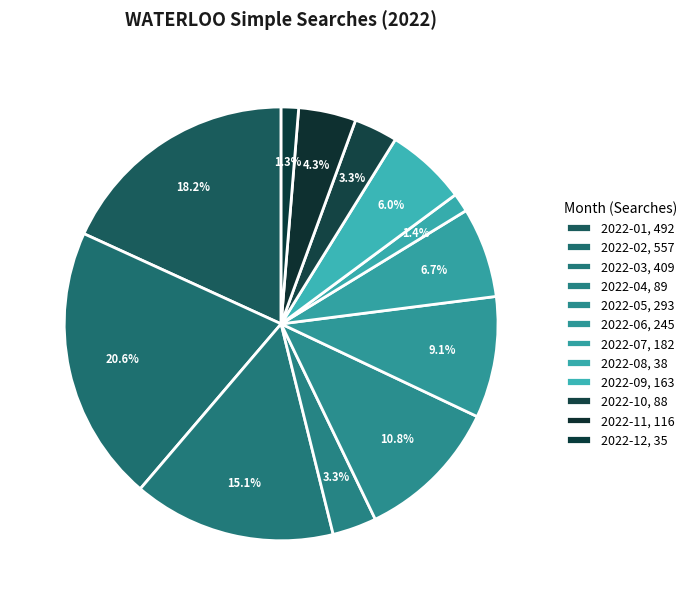

Does any single category account for the majority?

No